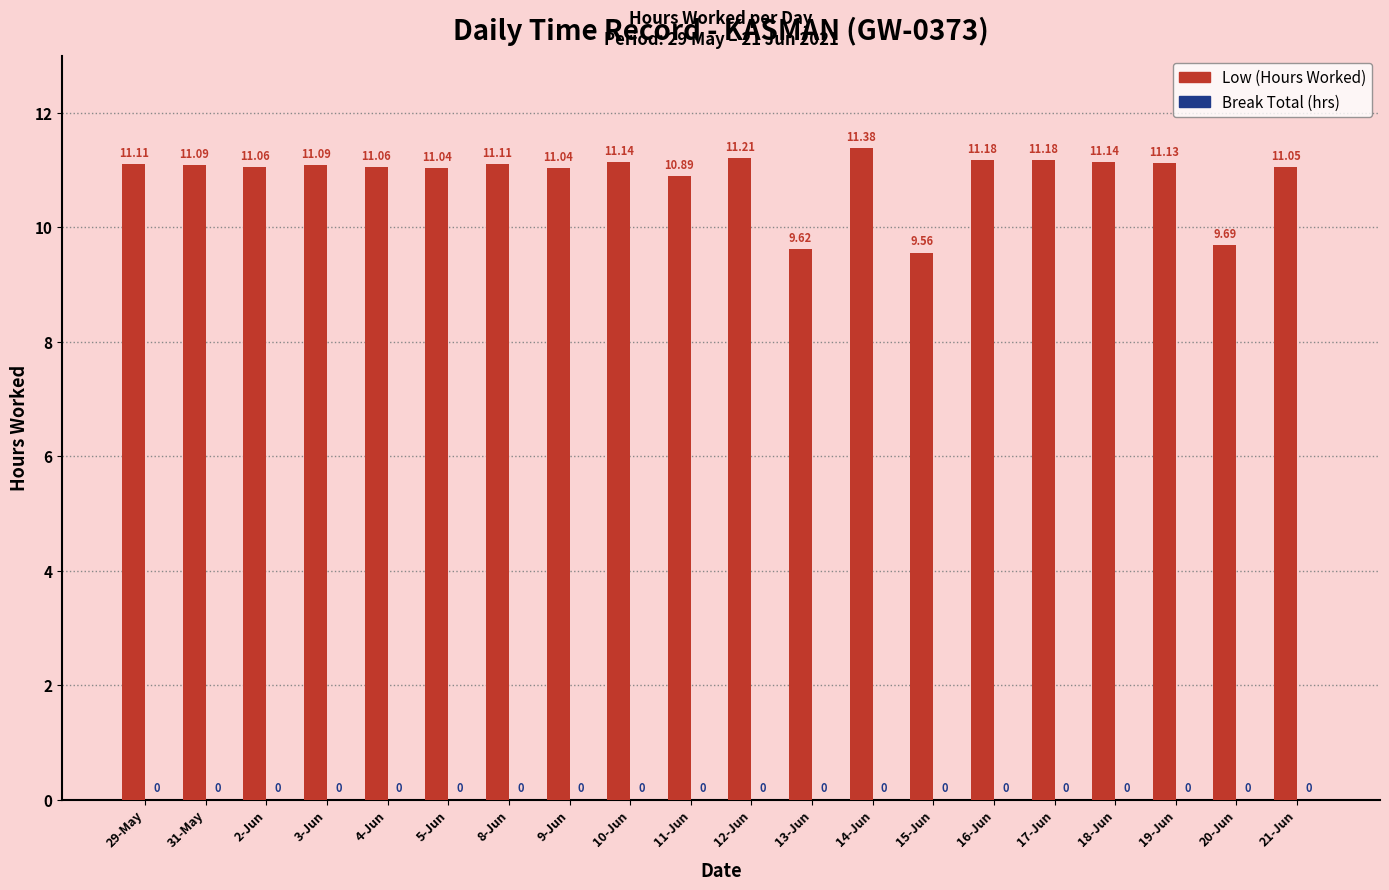

Approximately how many times larger is the value at 17-Jun compared to 10-Jun?

1.0